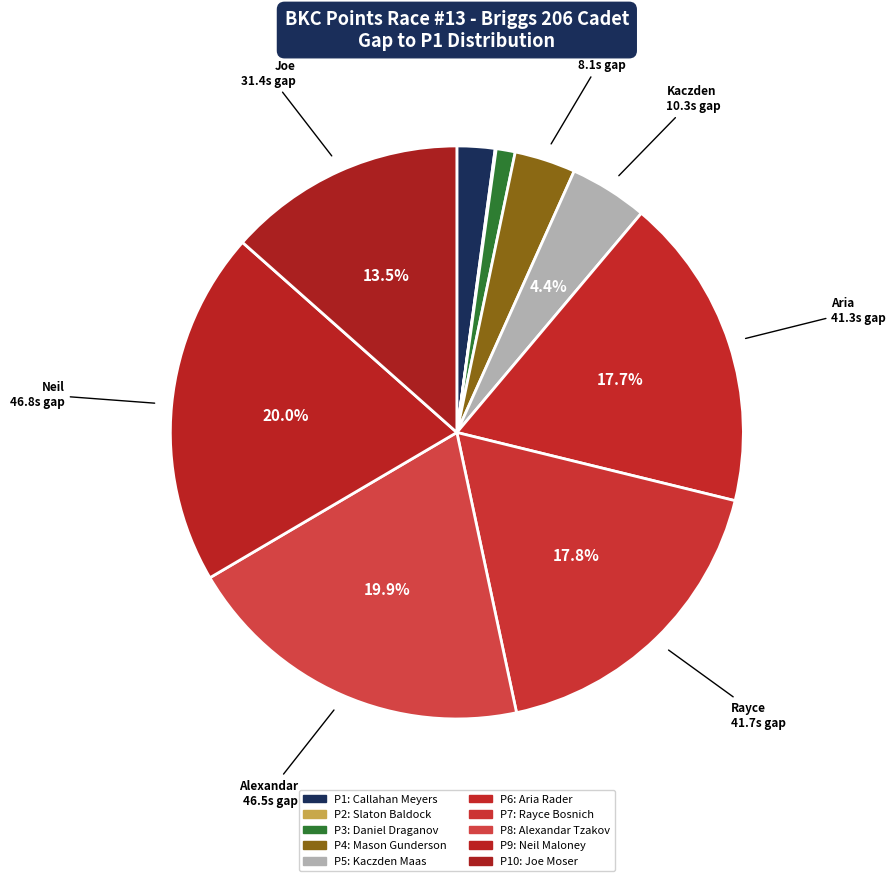

Is there any slice that represents more than half of the pie?

No